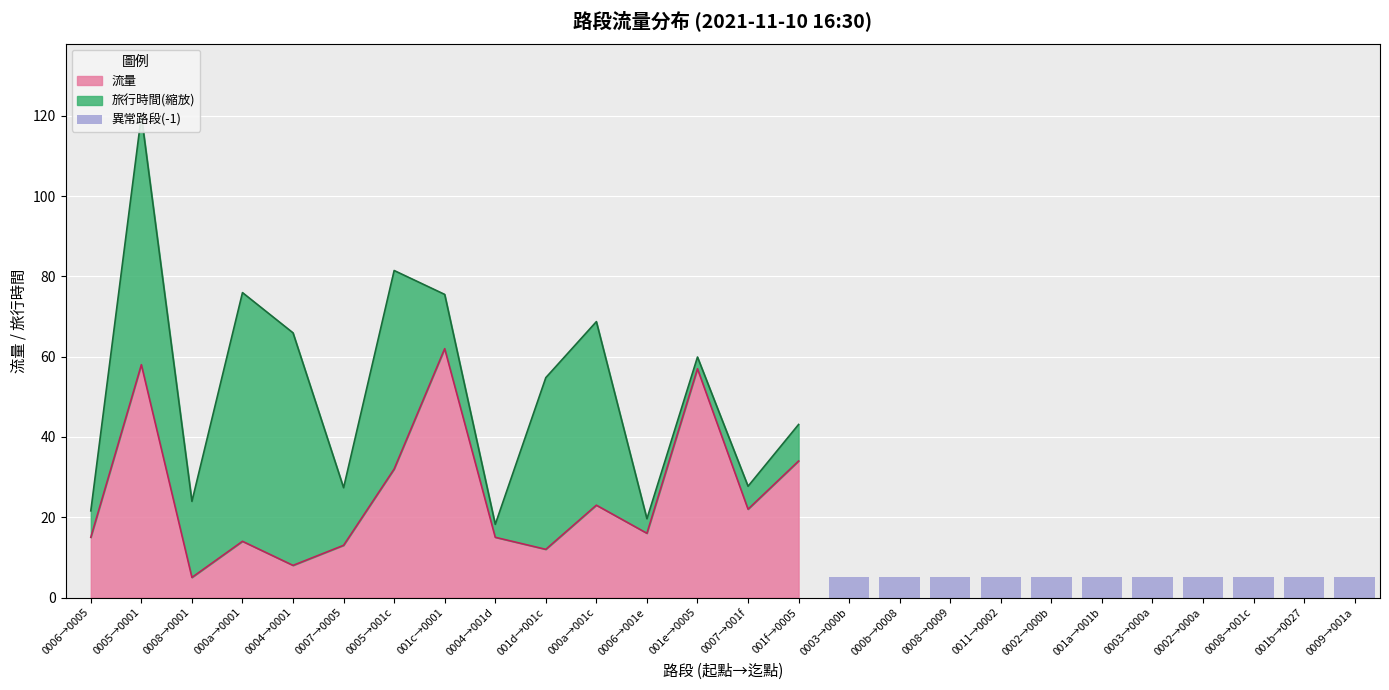

The 流量 series shows 15 at 0006→0005. True or false?

True